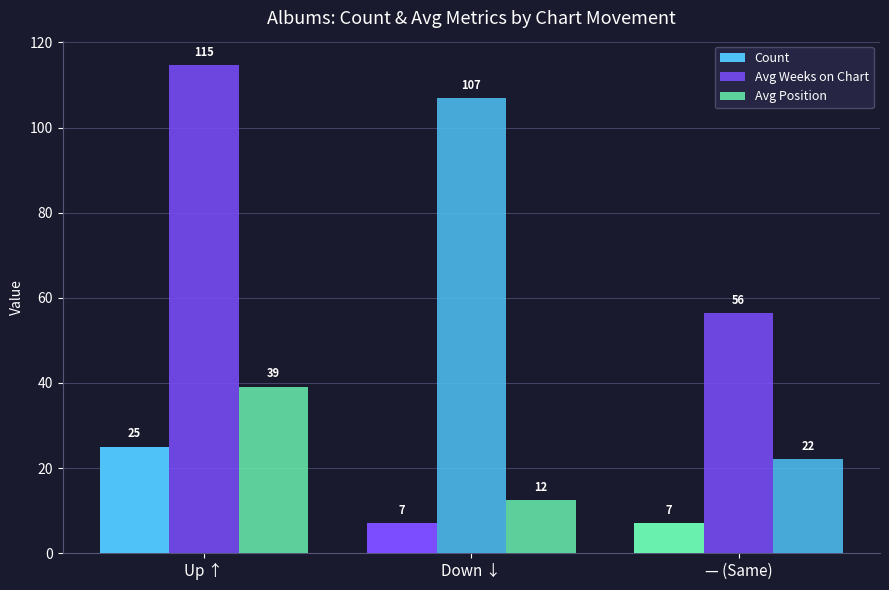

Is the value of Avg Weeks on Chart at — (Same) greater than the value of Avg Position at Down ↓?

Yes